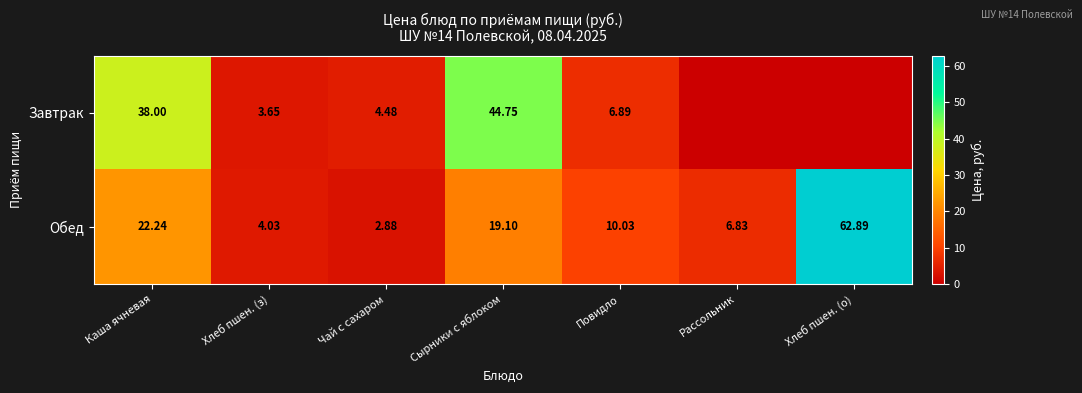

Is the value of Завтрак at Хлеб пшен. (з) greater than the value of Обед at Повидло?

No